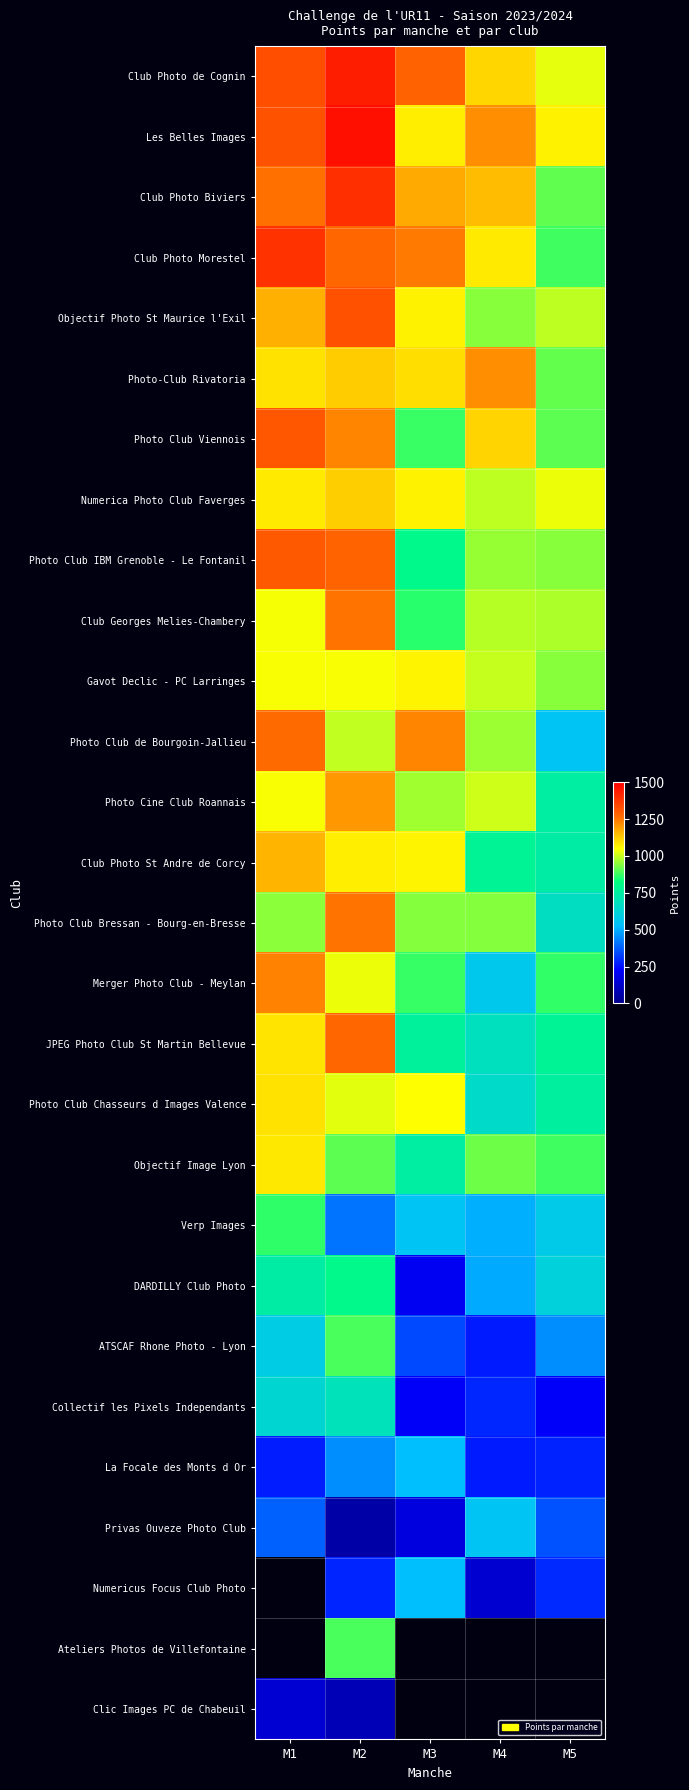

At how many categories does at least one series exceed 444?

5